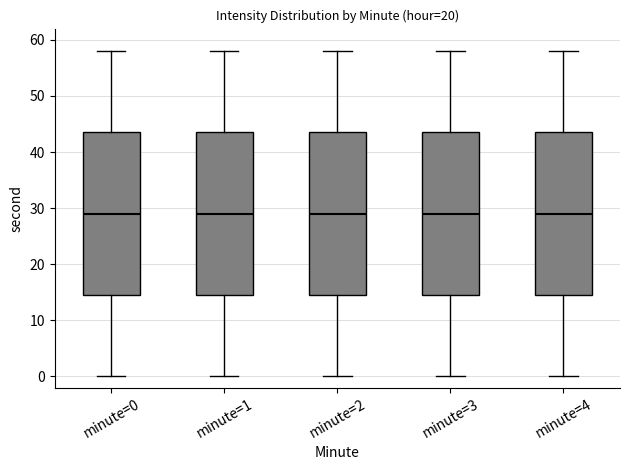

Reading left to right, transcribe this box plot: for each box, give where its median line is, the range the box spans, and where its two whiskers end, as read against the y-axis. The values are not printed on the chart, so give them approximately, as read against the axis.

minute=0: median 29, box 15 to 44, whiskers 0 to 58
minute=1: median 29, box 15 to 44, whiskers 0 to 58
minute=2: median 29, box 15 to 44, whiskers 0 to 58
minute=3: median 29, box 15 to 44, whiskers 0 to 58
minute=4: median 29, box 15 to 44, whiskers 0 to 58